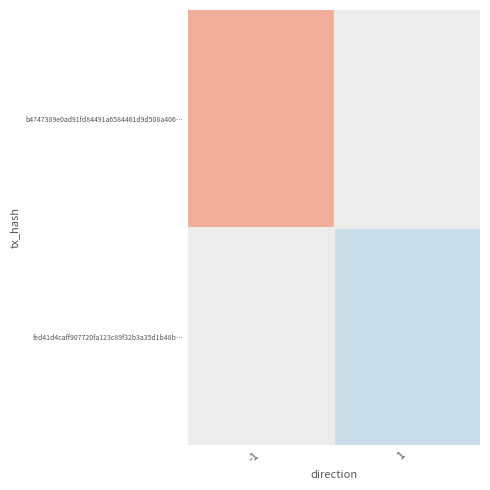

Rank the series by their average value, from highest to lowest.

b4747389e0ad91fd84491a6584461d9d508a406…, fed41d4caff907720fa123c89f32b3a35d1b48b…